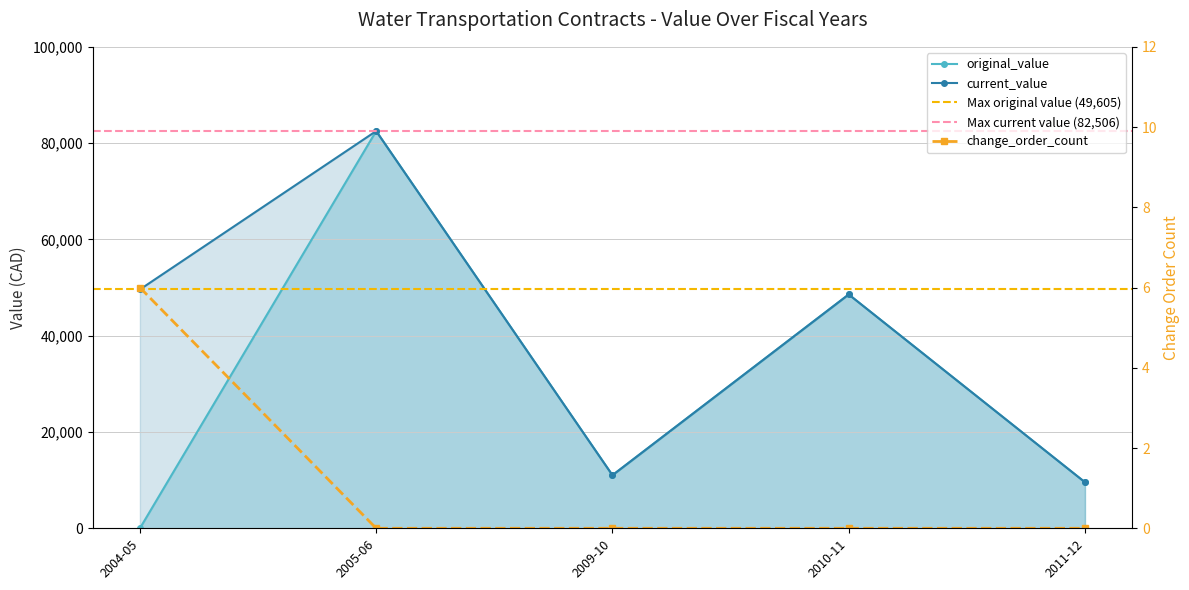

What are all the series names shown in the legend?

original_value, current_value, change_order_count